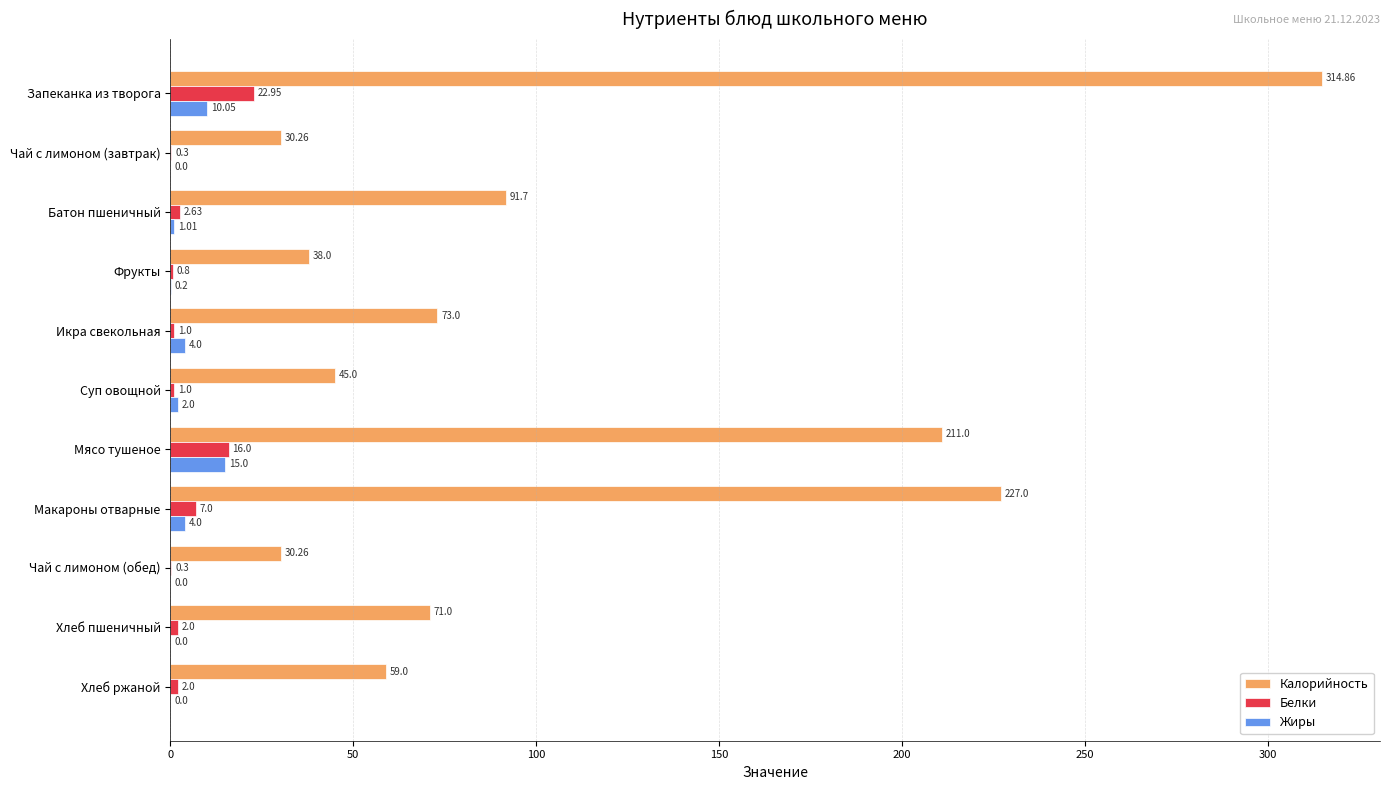

Count the number of categories in the chart.

11